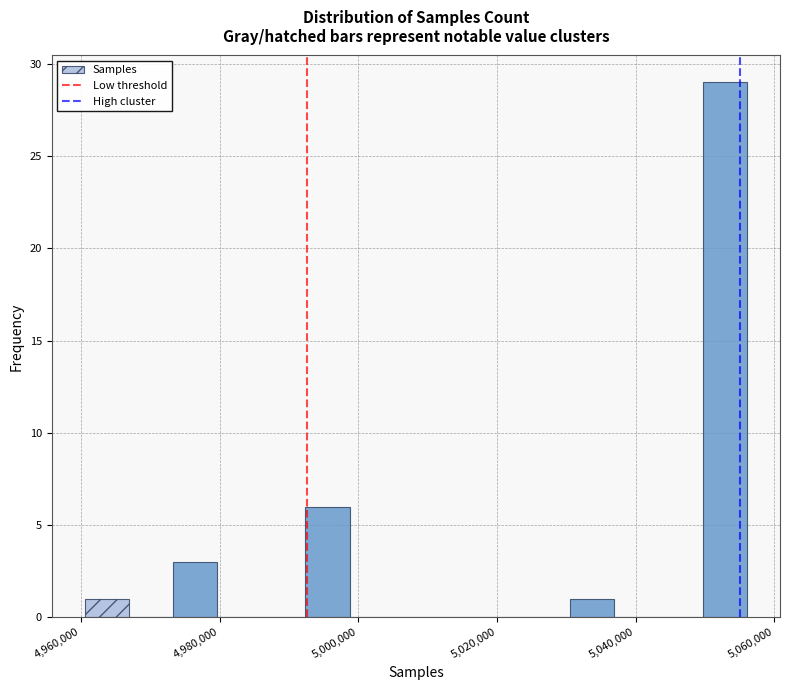

Around what value on the x-axis is the tallest bar? Give the approximate position of its centre, as read against the axis.

5052000